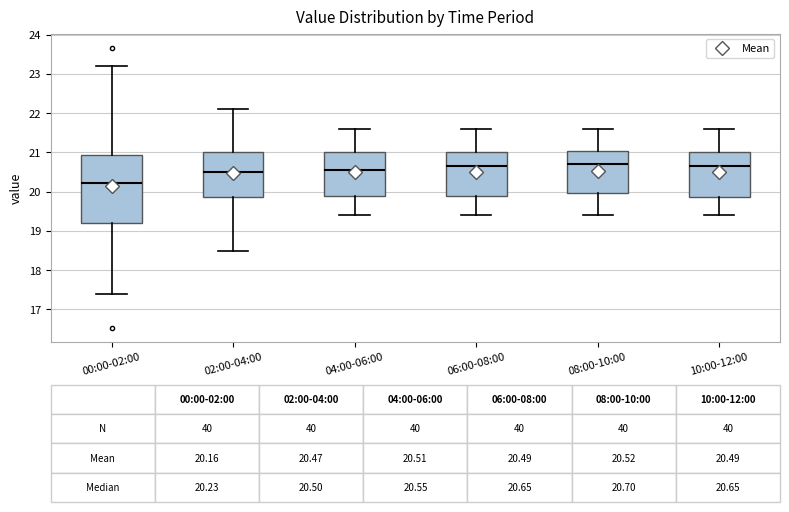

Comparing the boxes themselves (not the whiskers), which one is the tallest?

00:00-02:00